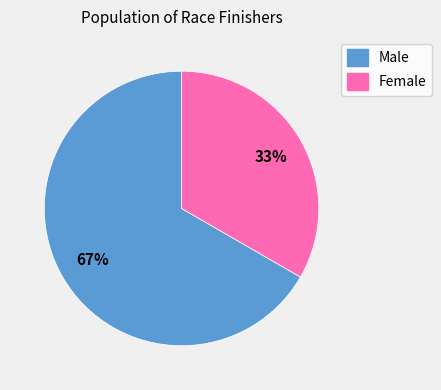

Combined, do Female and Male account for over 50%?

Yes